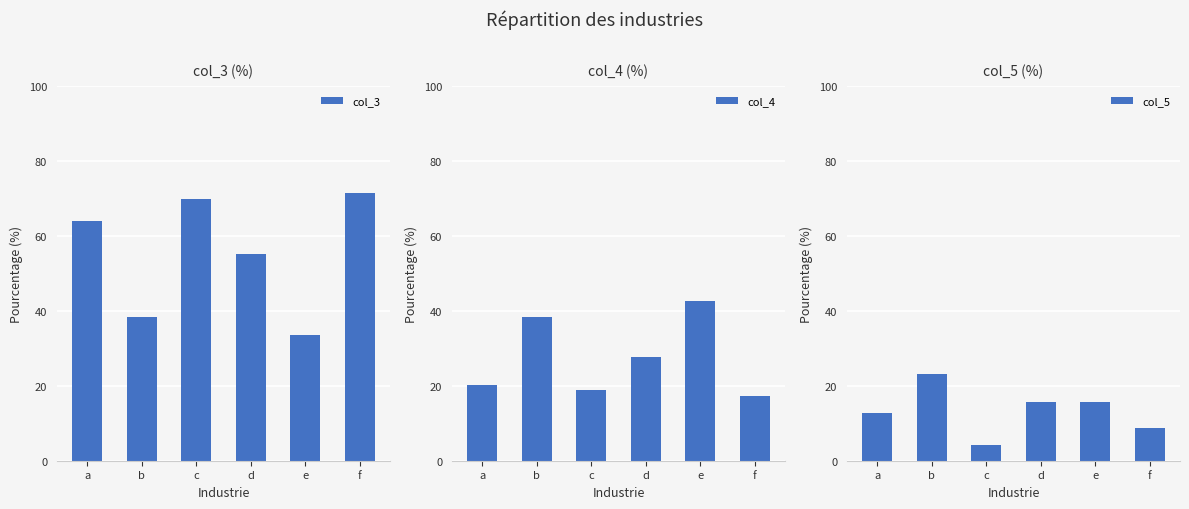

What is the difference between the highest and lowest values at f?

62.7